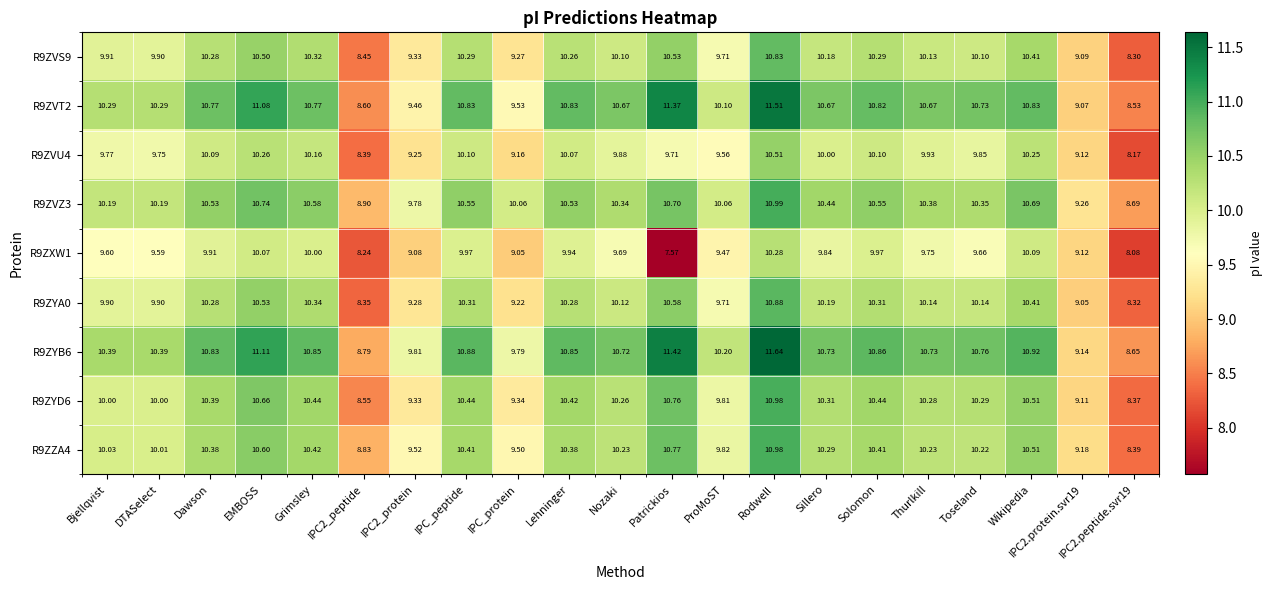

Which category has the lowest value across all series?

Patrickios